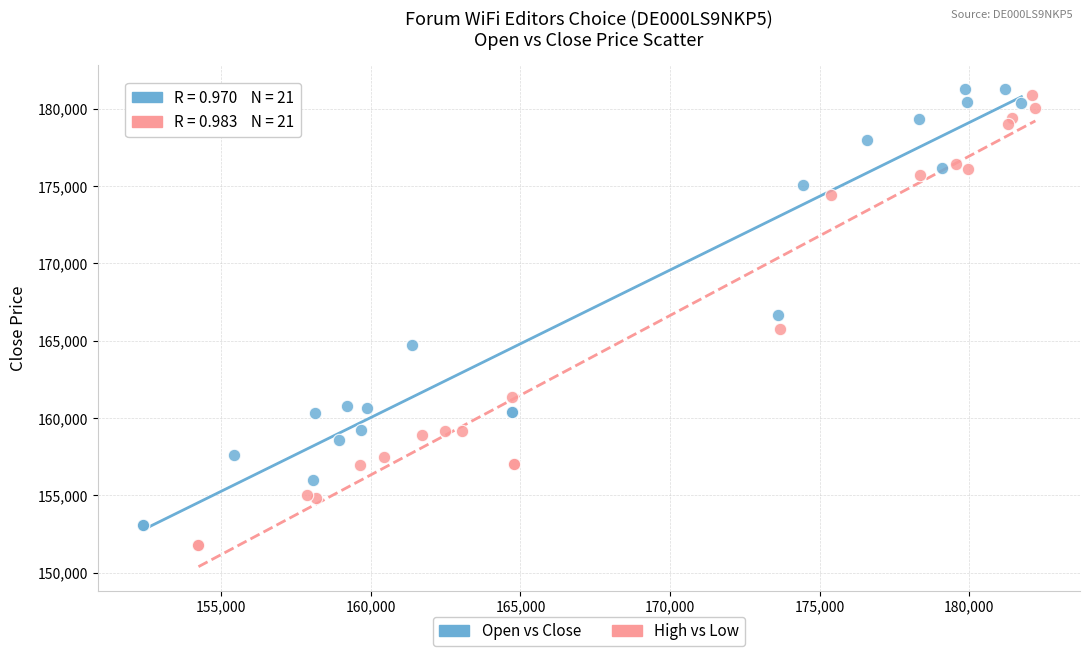

What are all the series names shown in the legend?

Open vs Close, High vs Low